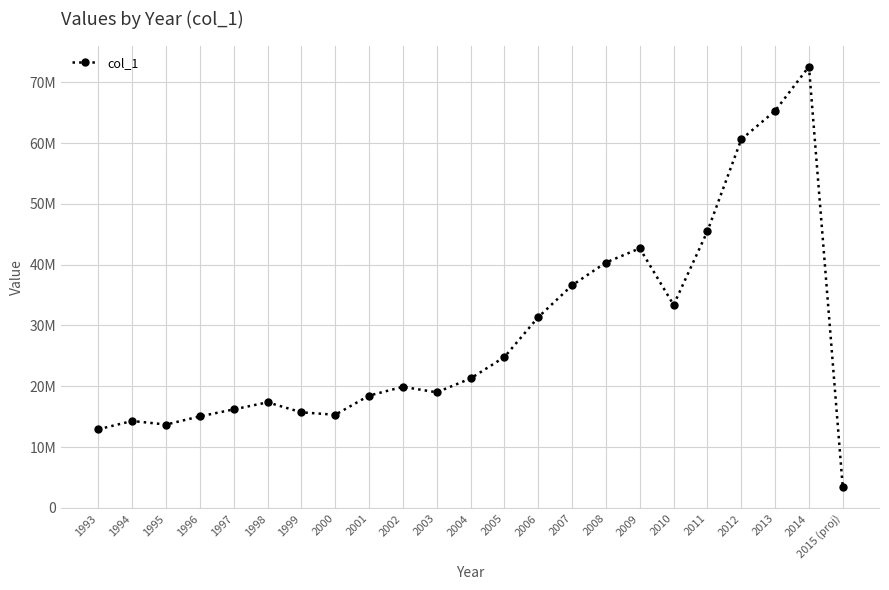

What is the ratio of the value at 2010 to the value at 2006?

1.1